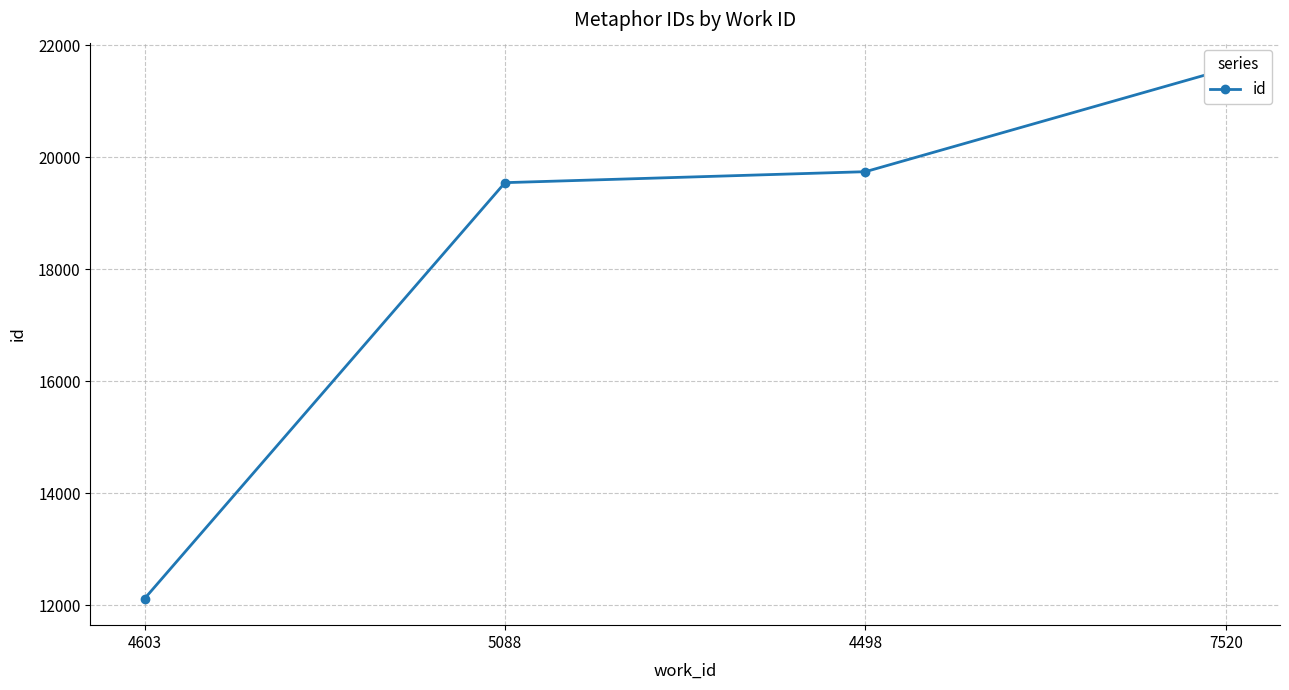

What position from the right is 4498?

2